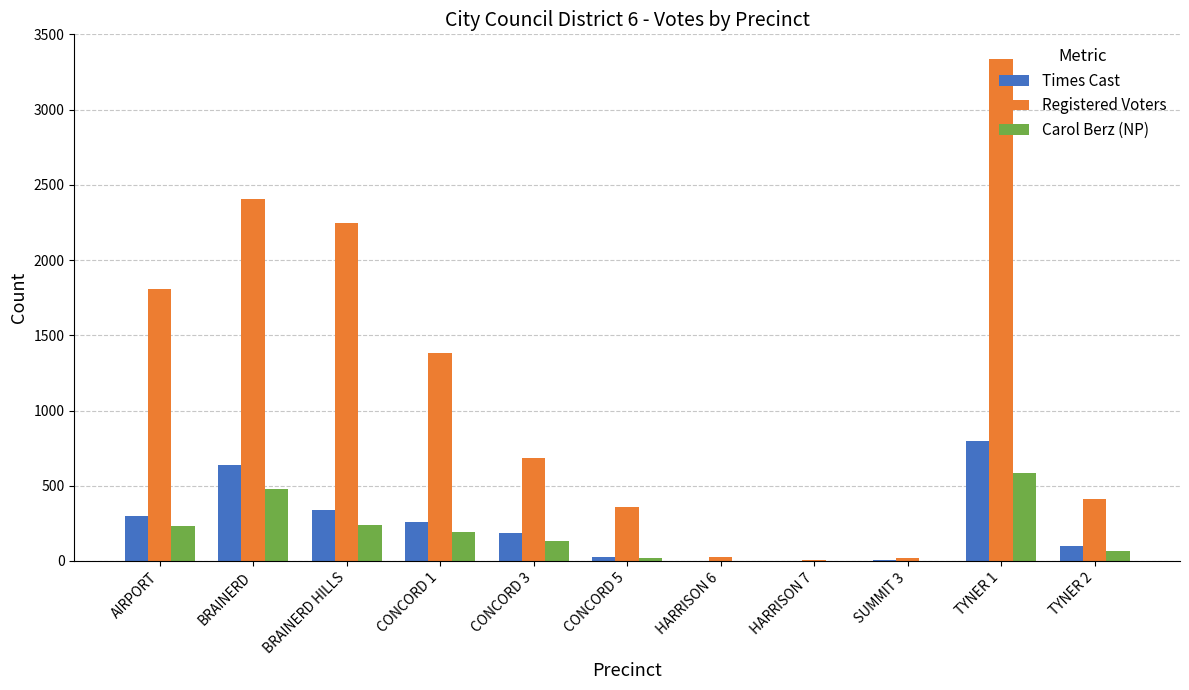

Which series changed the most between CONCORD 1 and HARRISON 6?

Registered Voters